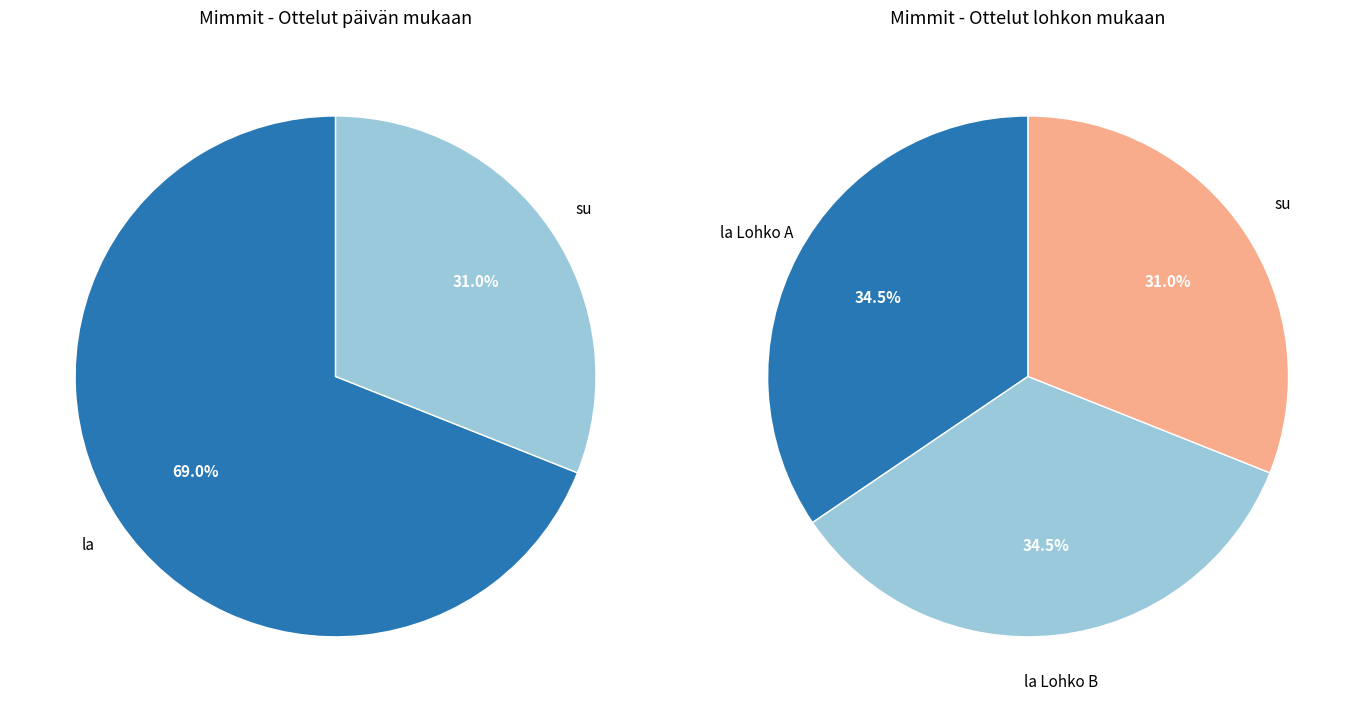

What percentage is the la slice, to the nearest percent?

69%